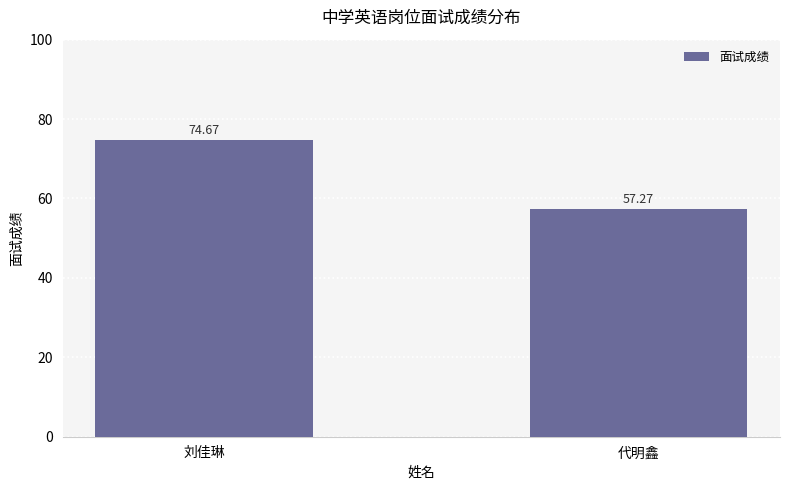

Count the number of categories in the chart.

2